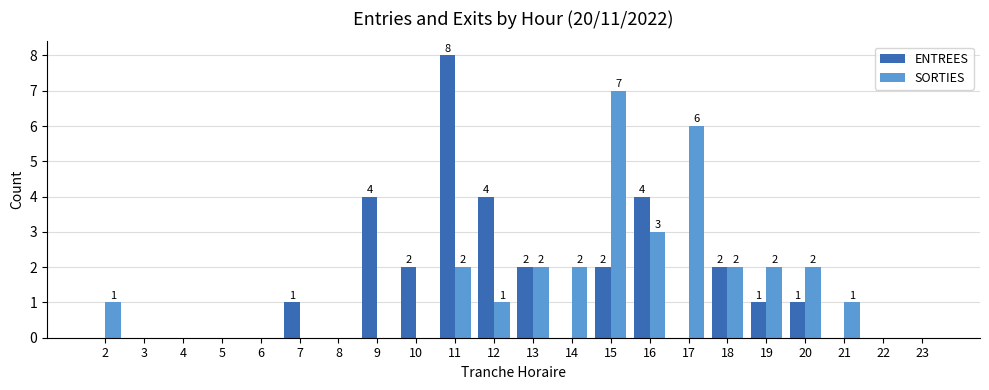

Which series has the largest range (max minus min)?

ENTREES